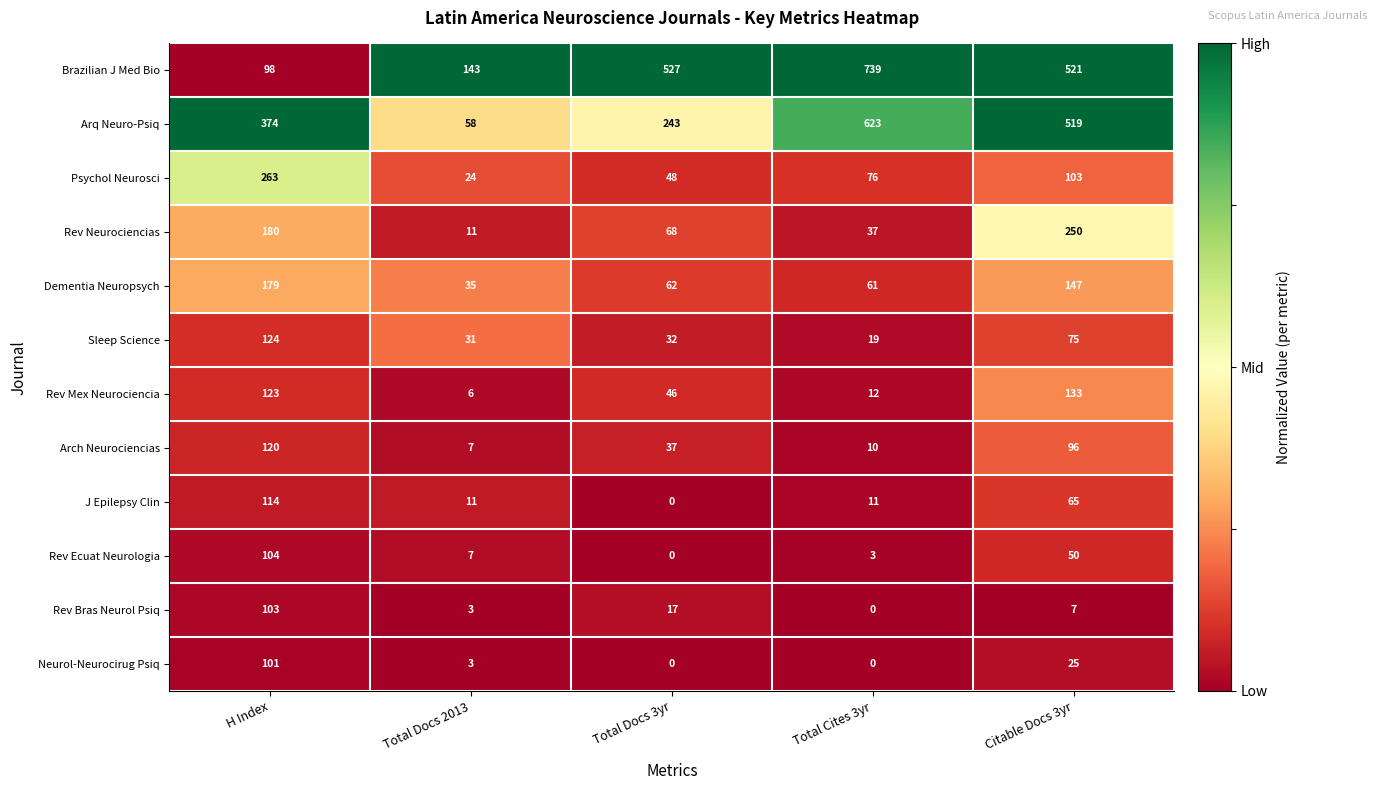

List the series in order of their peak value, highest first.

Brazilian J Med Bio, Arq Neuro-Psiq, Psychol Neurosci, Rev Neurociencias, Dementia Neuropsych, Rev Mex Neurociencia, Sleep Science, Arch Neurociencias, J Epilepsy Clin, Rev Ecuat Neurologia, Rev Bras Neurol Psiq, Neurol-Neurocirug Psiq